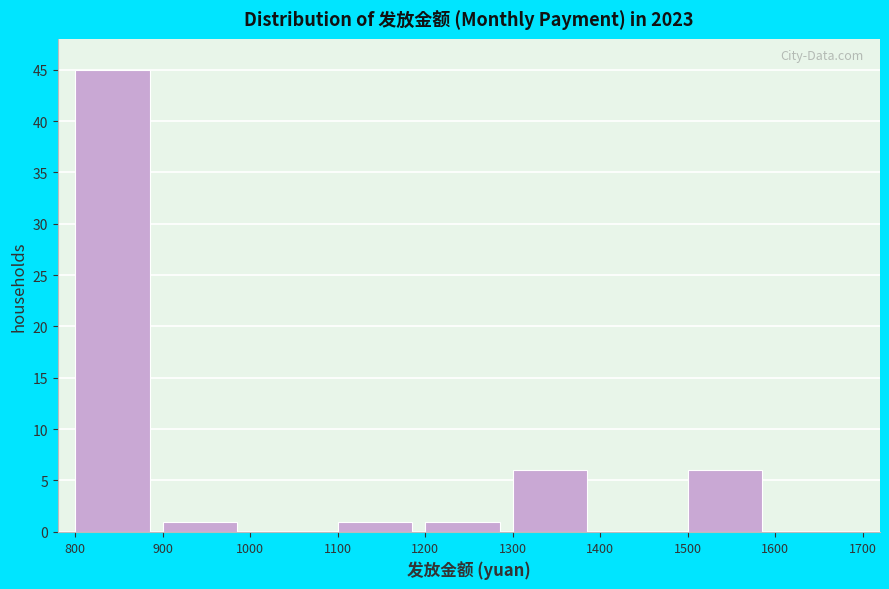

How tall is the bar that spans 800 to 900 on the x-axis? The values are not printed on the chart, so give them approximately, as read against the axis.

45